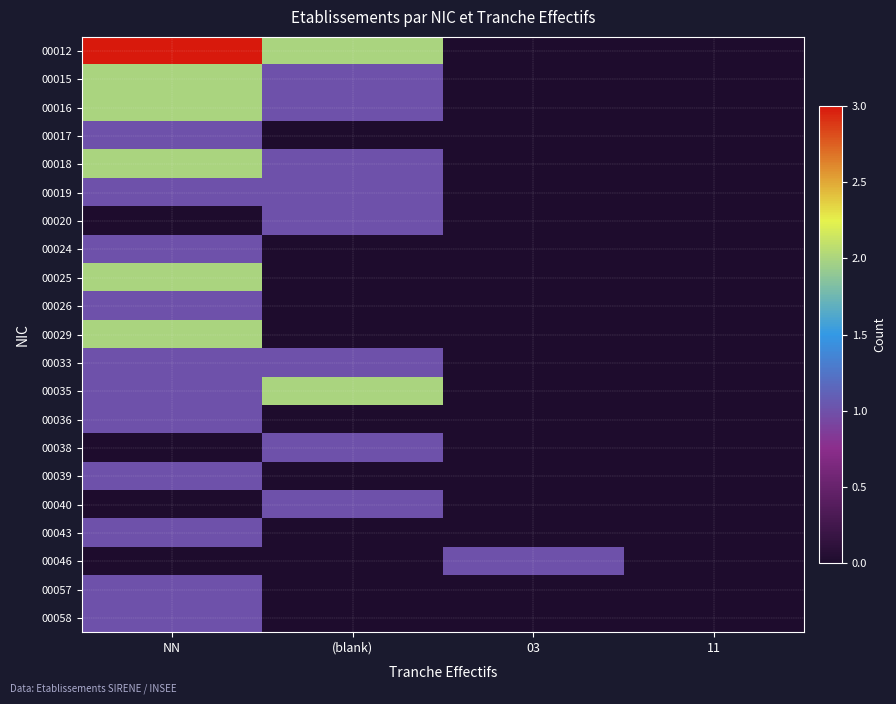

Reading right to left, what are all the values shown in this chart?

00012: 11=0	03=0	(blank)=2	NN=3
00015: 11=0	03=0	(blank)=1	NN=2
00016: 11=0	03=0	(blank)=1	NN=2
00017: 11=0	03=0	(blank)=0	NN=1
00018: 11=0	03=0	(blank)=1	NN=2
00019: 11=0	03=0	(blank)=1	NN=1
00020: 11=0	03=0	(blank)=1	NN=0
00024: 11=0	03=0	(blank)=0	NN=1
00025: 11=0	03=0	(blank)=0	NN=2
00026: 11=0	03=0	(blank)=0	NN=1
00029: 11=0	03=0	(blank)=0	NN=2
00033: 11=0	03=0	(blank)=1	NN=1
00035: 11=0	03=0	(blank)=2	NN=1
00036: 11=0	03=0	(blank)=0	NN=1
00038: 11=0	03=0	(blank)=1	NN=0
00039: 11=0	03=0	(blank)=0	NN=1
00040: 11=0	03=0	(blank)=1	NN=0
00043: 11=0	03=0	(blank)=0	NN=1
00046: 11=0	03=1	(blank)=0	NN=0
00057: 11=0	03=0	(blank)=0	NN=1
00058: 11=0	03=0	(blank)=0	NN=1